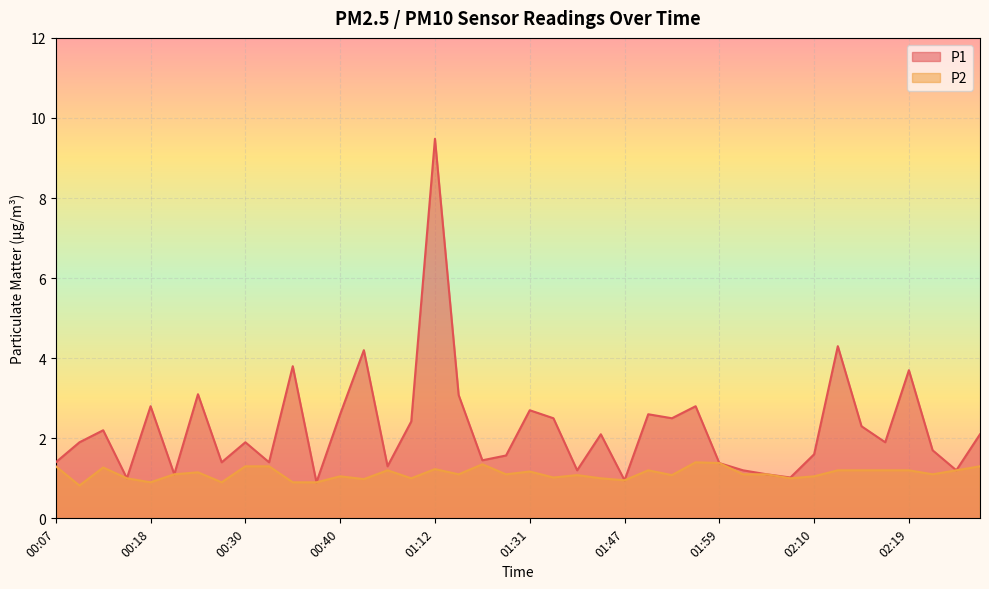

What are all the series names shown in the legend?

P1, P2